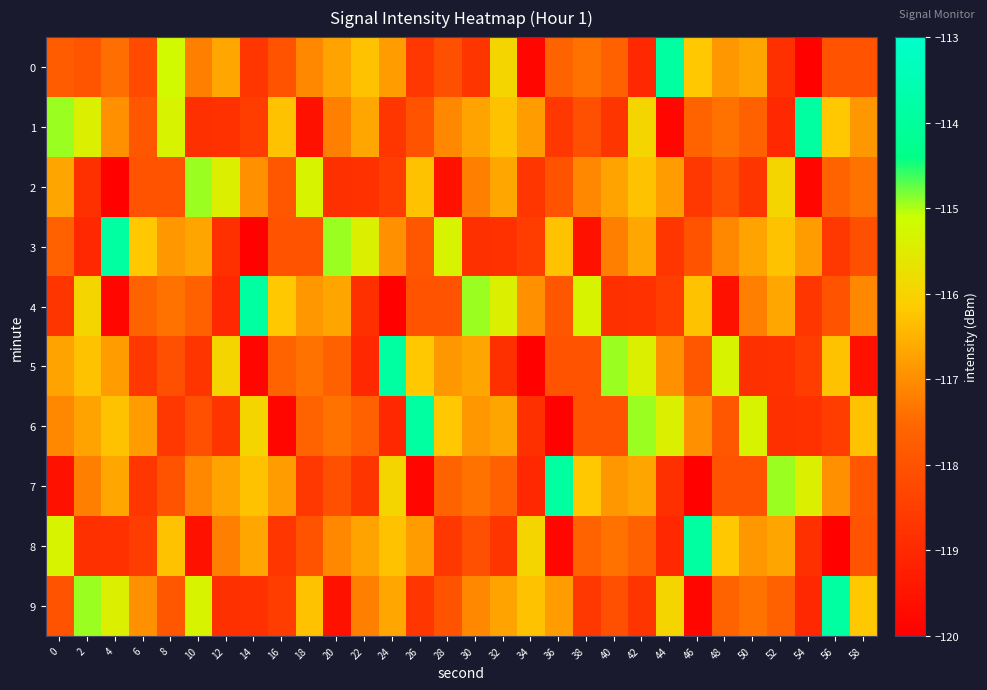

Reading left to right, transcribe all the data shown in this chart.

0: 0=-117.8	2=-118.0	4=-117.4	6=-118.2	8=-115.2	10=-117.2	12=-116.7	14=-118.7	16=-118.0	18=-117.1	20=-116.7	22=-116.3	24=-116.8	26=-118.7	28=-118.1	30=-118.7	32=-115.9	34=-119.8	36=-117.6	38=-117.4	40=-117.6	42=-119.0	44=-113.9	46=-116.2	48=-116.9	50=-116.7	52=-118.8	54=-119.9	56=-118.0	58=-118.0
1: 0=-114.9	2=-115.4	4=-117.0	6=-117.9	8=-115.3	10=-118.8	12=-118.8	14=-118.5	16=-116.3	18=-119.6	20=-117.2	22=-116.7	24=-118.7	26=-118.0	28=-117.1	30=-116.7	32=-116.3	34=-116.8	36=-118.7	38=-118.1	40=-118.7	42=-115.9	44=-119.8	46=-117.6	48=-117.4	50=-117.6	52=-119.0	54=-113.9	56=-116.2	58=-116.9
2: 0=-116.7	2=-118.8	4=-119.9	6=-118.0	8=-118.0	10=-114.9	12=-115.4	14=-117.0	16=-117.9	18=-115.3	20=-118.8	22=-118.8	24=-118.5	26=-116.3	28=-119.6	30=-117.2	32=-116.7	34=-118.7	36=-118.0	38=-117.1	40=-116.7	42=-116.3	44=-116.8	46=-118.7	48=-118.1	50=-118.7	52=-115.9	54=-119.8	56=-117.6	58=-117.4
3: 0=-117.6	2=-119.0	4=-113.9	6=-116.2	8=-116.9	10=-116.7	12=-118.8	14=-119.9	16=-118.0	18=-118.0	20=-114.9	22=-115.4	24=-117.0	26=-117.9	28=-115.3	30=-118.8	32=-118.8	34=-118.5	36=-116.3	38=-119.6	40=-117.2	42=-116.7	44=-118.7	46=-118.0	48=-117.1	50=-116.7	52=-116.3	54=-116.8	56=-118.7	58=-118.1
4: 0=-118.7	2=-115.9	4=-119.8	6=-117.6	8=-117.4	10=-117.6	12=-119.0	14=-113.9	16=-116.2	18=-116.9	20=-116.7	22=-118.8	24=-119.9	26=-118.0	28=-118.0	30=-114.9	32=-115.4	34=-117.0	36=-117.9	38=-115.3	40=-118.8	42=-118.8	44=-118.5	46=-116.3	48=-119.6	50=-117.2	52=-116.7	54=-118.7	56=-118.0	58=-117.1
5: 0=-116.7	2=-116.3	4=-116.8	6=-118.7	8=-118.1	10=-118.7	12=-115.9	14=-119.8	16=-117.6	18=-117.4	20=-117.6	22=-119.0	24=-113.9	26=-116.2	28=-116.9	30=-116.7	32=-118.8	34=-119.9	36=-118.0	38=-118.0	40=-114.9	42=-115.4	44=-117.0	46=-117.9	48=-115.3	50=-118.8	52=-118.8	54=-118.5	56=-116.3	58=-119.6
6: 0=-117.1	2=-116.7	4=-116.3	6=-116.8	8=-118.7	10=-118.1	12=-118.7	14=-115.9	16=-119.8	18=-117.6	20=-117.4	22=-117.6	24=-119.0	26=-113.9	28=-116.2	30=-116.9	32=-116.7	34=-118.8	36=-119.9	38=-118.0	40=-118.0	42=-114.9	44=-115.4	46=-117.0	48=-117.9	50=-115.3	52=-118.8	54=-118.8	56=-118.5	58=-116.3
7: 0=-119.6	2=-117.2	4=-116.7	6=-118.7	8=-118.0	10=-117.1	12=-116.7	14=-116.3	16=-116.8	18=-118.7	20=-118.1	22=-118.7	24=-115.9	26=-119.8	28=-117.6	30=-117.4	32=-117.6	34=-119.0	36=-113.9	38=-116.2	40=-116.9	42=-116.7	44=-118.8	46=-119.9	48=-118.0	50=-118.0	52=-114.9	54=-115.4	56=-117.0	58=-117.9
8: 0=-115.3	2=-118.8	4=-118.8	6=-118.5	8=-116.3	10=-119.6	12=-117.2	14=-116.7	16=-118.7	18=-118.0	20=-117.1	22=-116.7	24=-116.3	26=-116.8	28=-118.7	30=-118.1	32=-118.7	34=-115.9	36=-119.8	38=-117.6	40=-117.4	42=-117.6	44=-119.0	46=-113.9	48=-116.2	50=-116.9	52=-116.7	54=-118.8	56=-119.9	58=-118.0
9: 0=-118.0	2=-114.9	4=-115.4	6=-117.0	8=-117.9	10=-115.3	12=-118.8	14=-118.8	16=-118.5	18=-116.3	20=-119.6	22=-117.2	24=-116.7	26=-118.7	28=-118.0	30=-117.1	32=-116.7	34=-116.3	36=-116.8	38=-118.7	40=-118.1	42=-118.7	44=-115.9	46=-119.8	48=-117.6	50=-117.4	52=-117.6	54=-119.0	56=-113.9	58=-116.2